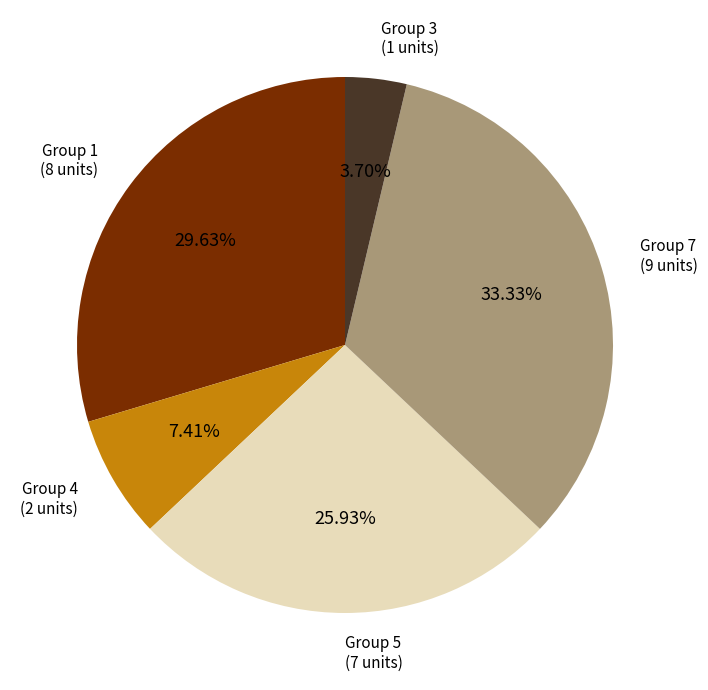

To the nearest percent, what is the difference between the largest and smallest slice percentages?

30%